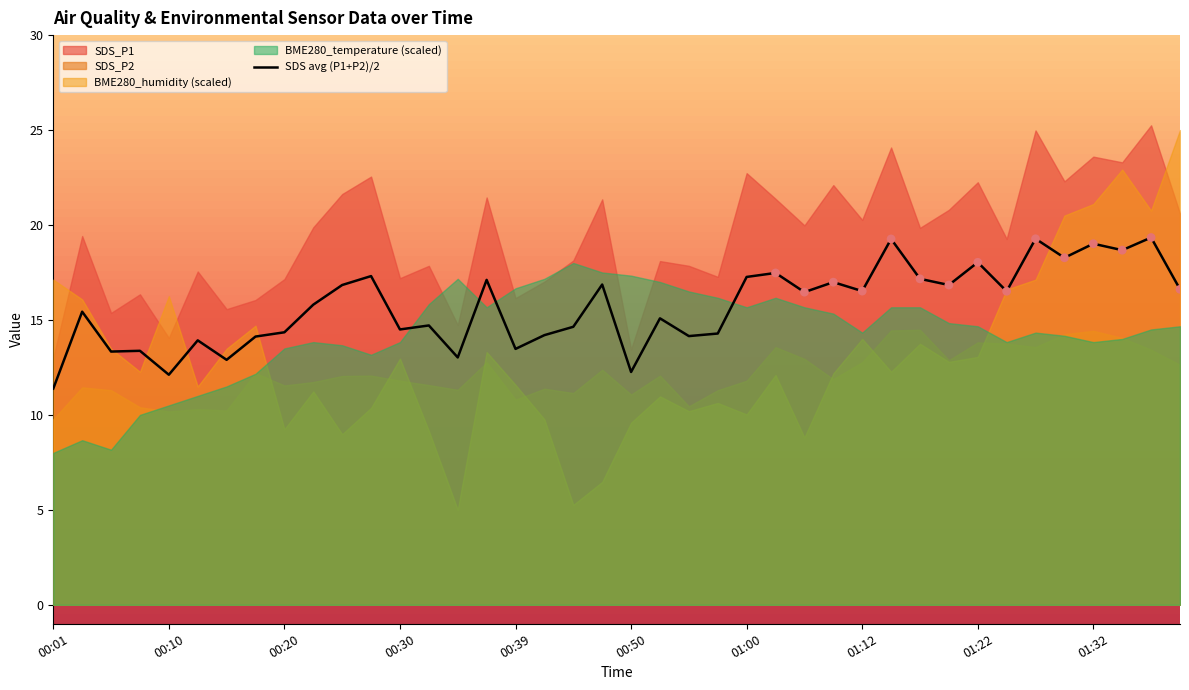

What is the maximum value for SDS avg (P1+P2)/2?

19.3